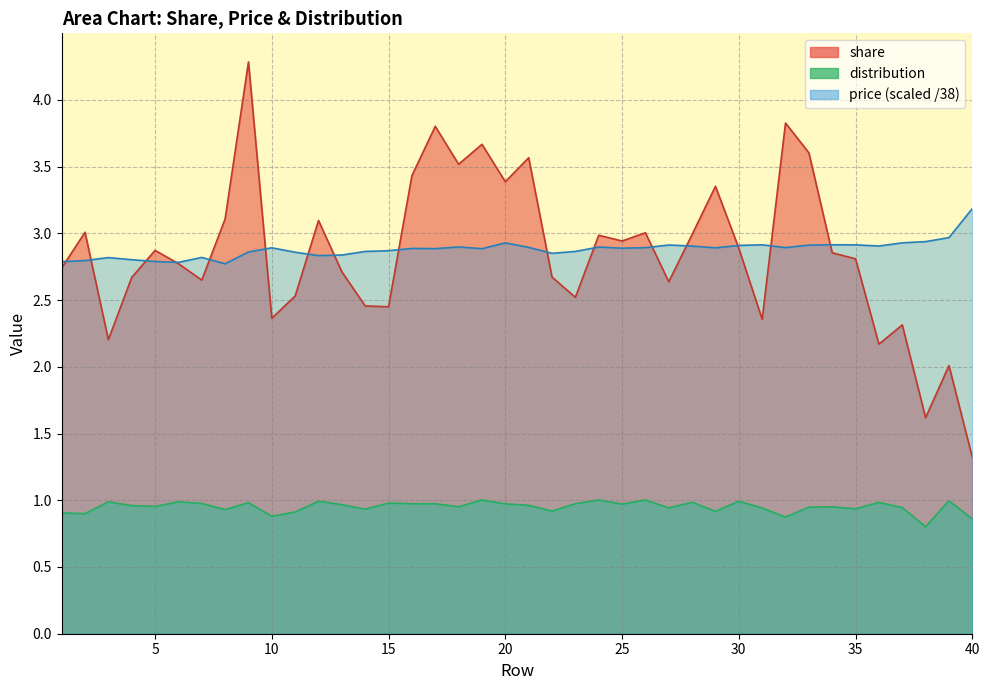

True or false: share has more than 0 points higher than both neighbors.

True